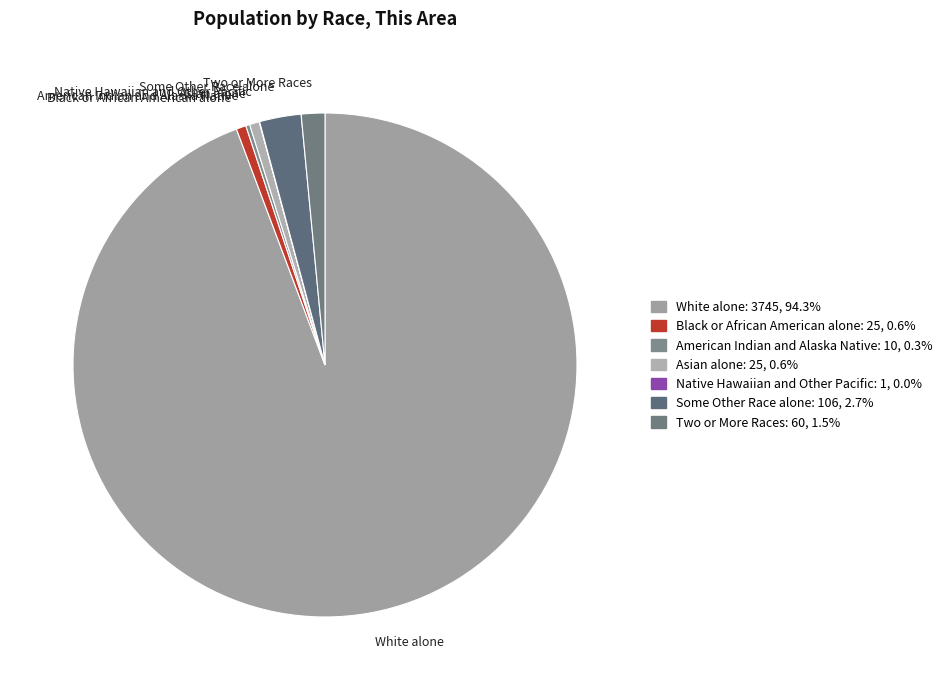

Approximately how many times larger is the value at Asian alone compared to Black or African American alone?

1.0